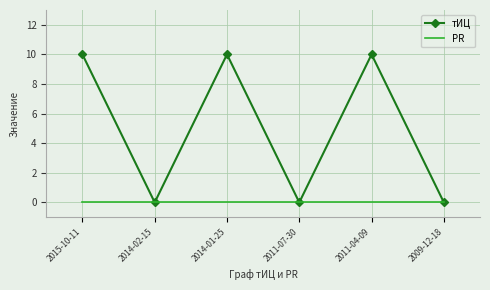

Rank the series at 2011-04-09 from highest to lowest value.

тИЦ, PR